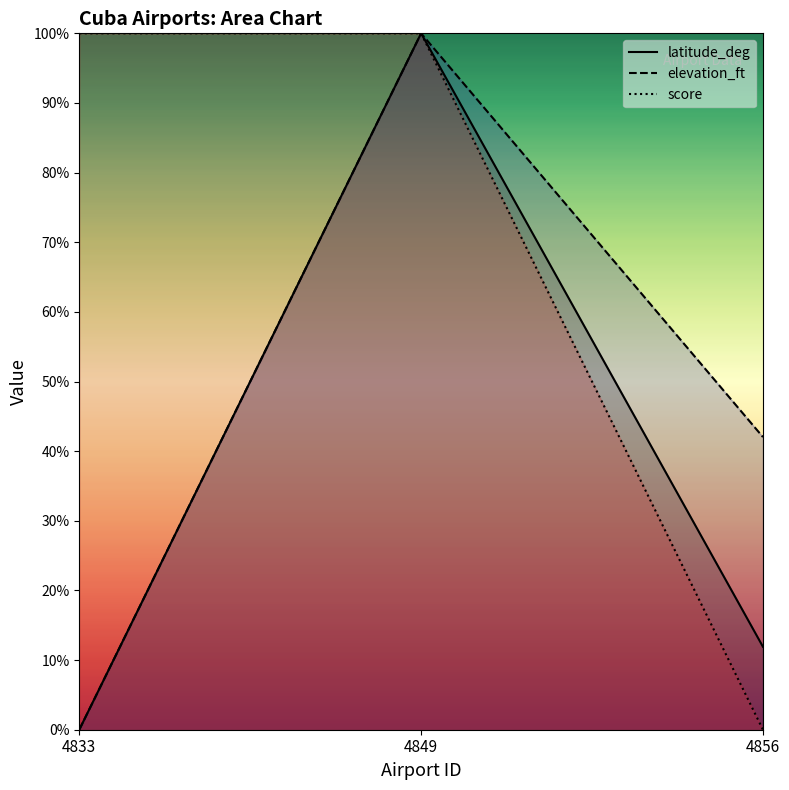

At which label does score reach its minimum?

4856